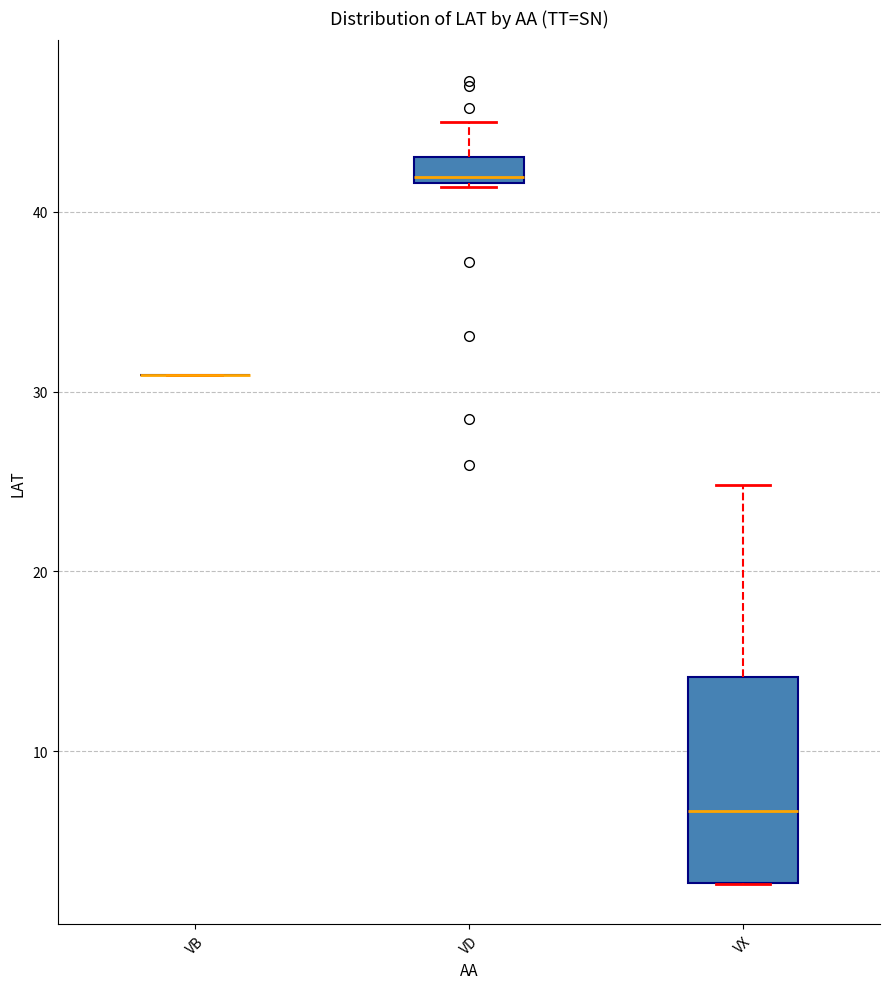

Where is the lower edge of the box for VX on the y-axis? The values are not printed on the chart, so give them approximately, as read against the axis.

3